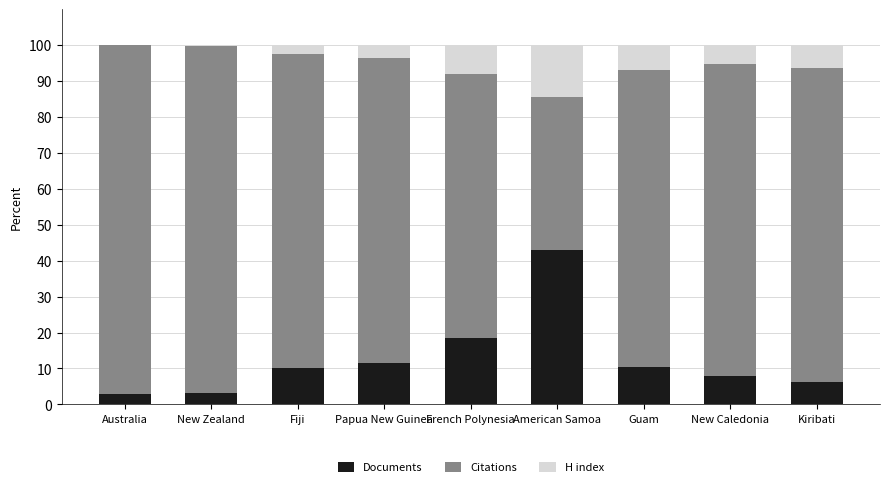

Which category has the highest value in the Documents series?

American Samoa